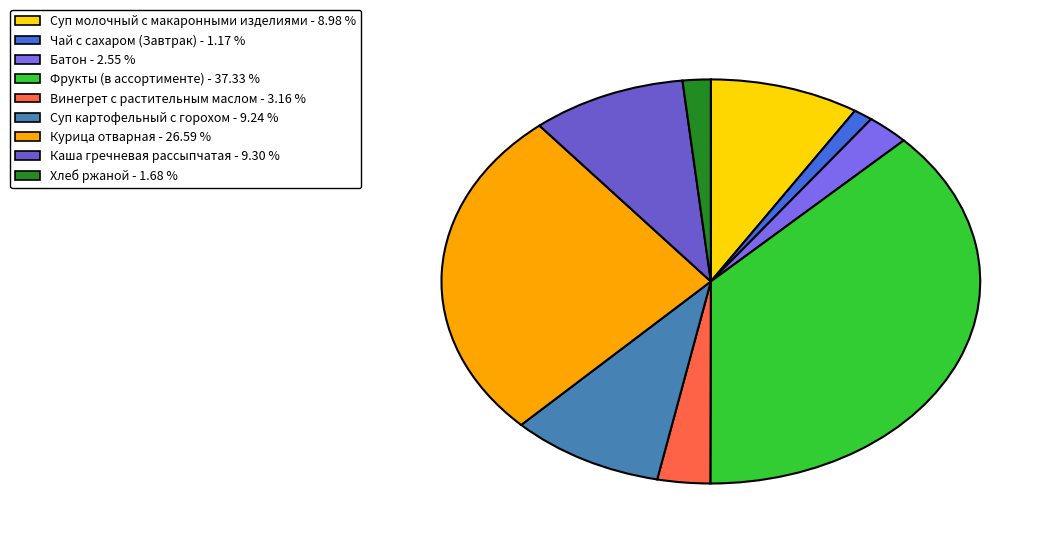

How many segments does this pie chart have?

9